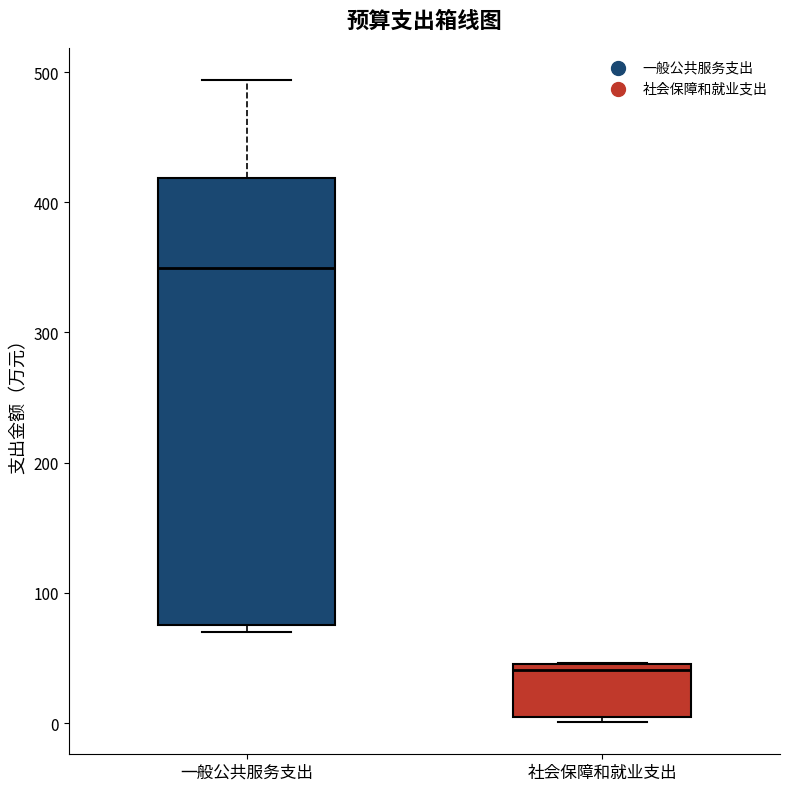

Reading left to right, read every box against the y-axis: the position of its median line, the range the box covers, and the ends of its whiskers. The values are not printed on the chart, so give them approximately, as read against the axis.

一般公共服务支出: median 350, box 80 to 420, whiskers 70 to 490
社会保障和就业支出: median 40, box 10 to 50, whiskers 0 to 50